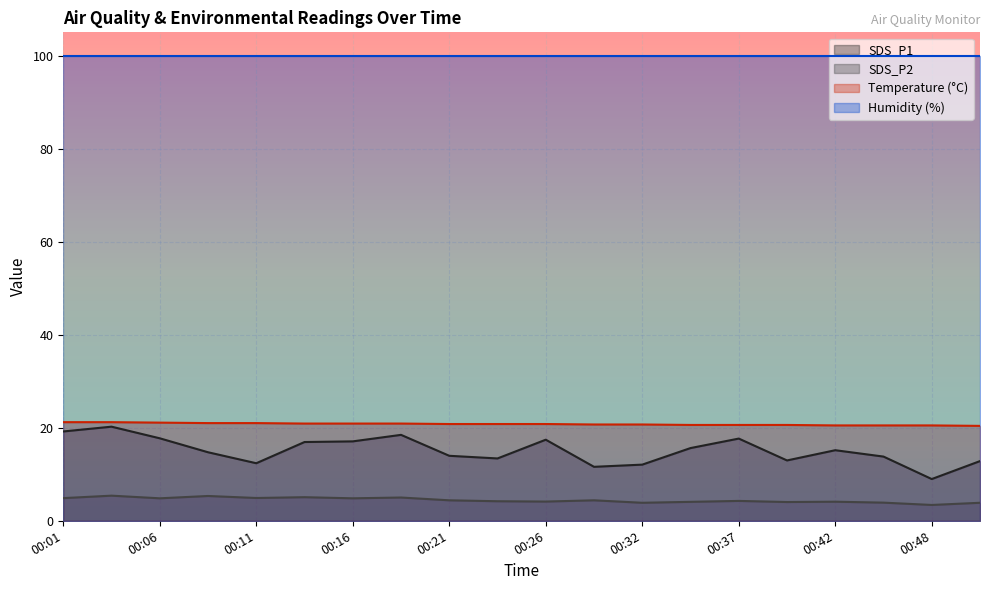

Where is Temp nearest to the value 20?

00:50